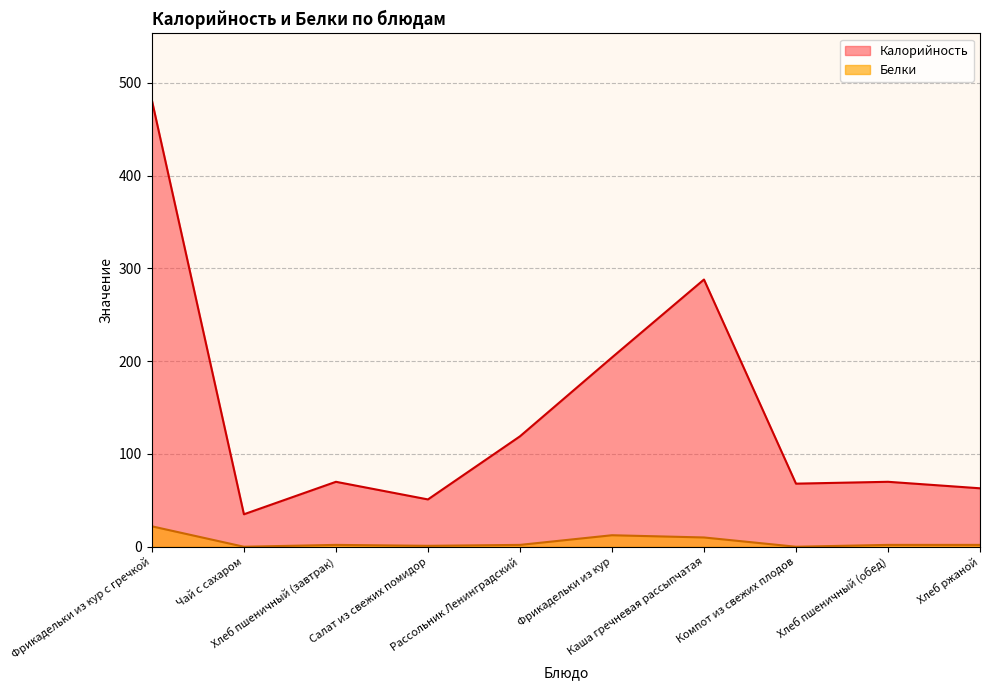

What is the lowest value of the Калорийность series?

35.0